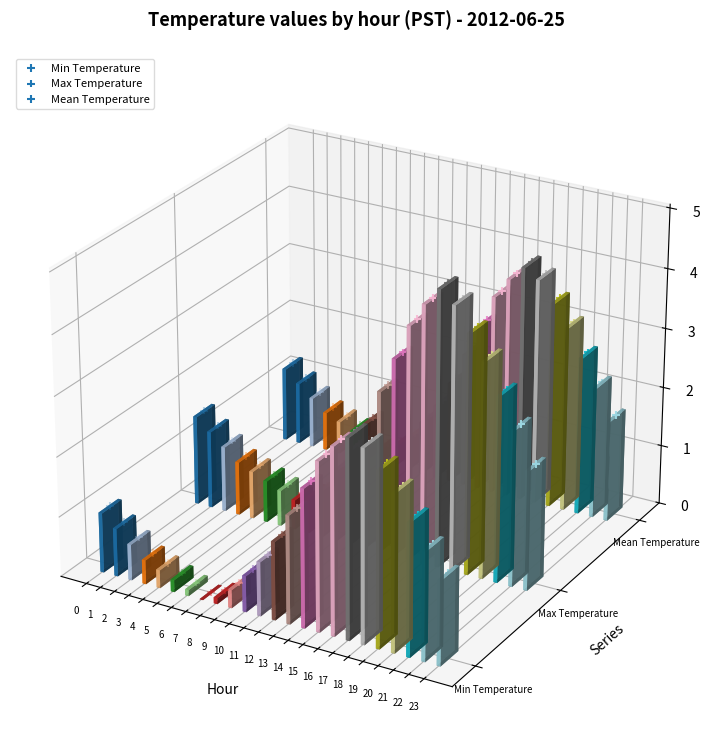

Which series contains the lowest Y value?

Min Temperature